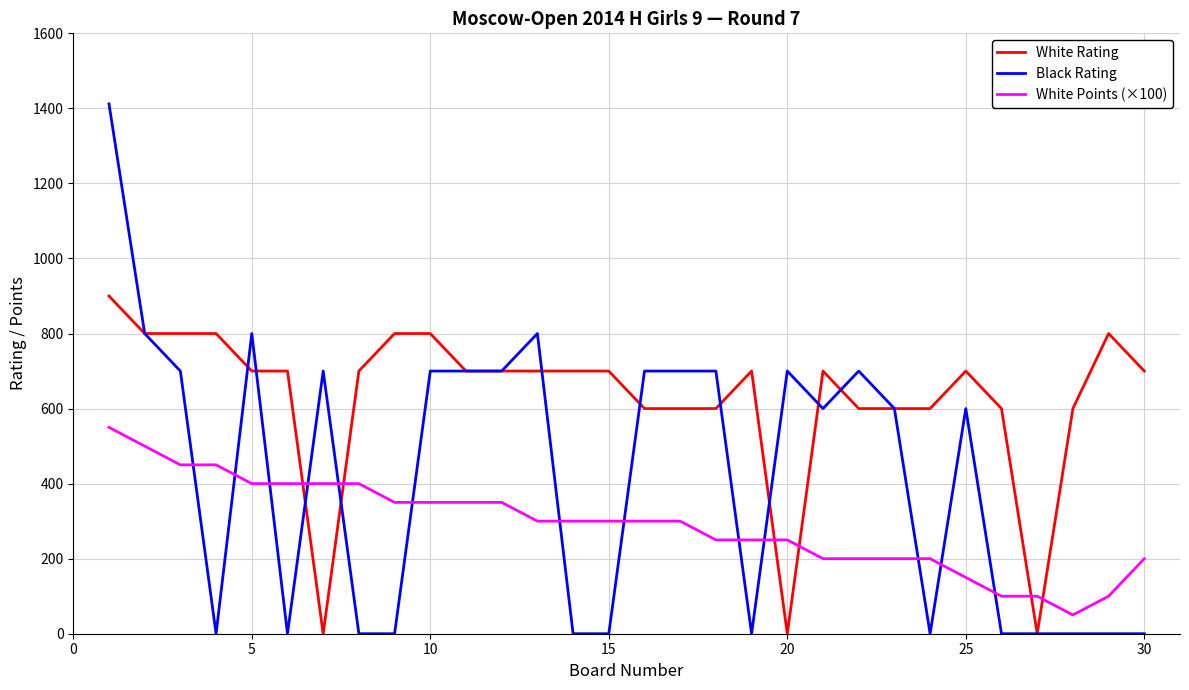

Which series has the largest total across all categories?

White Rating